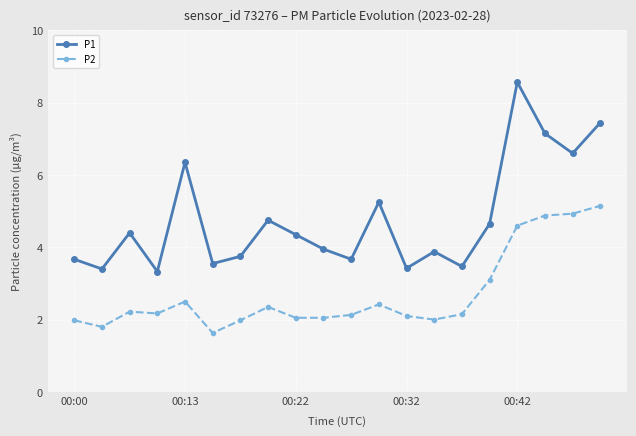

Which series has the largest total across all categories?

P1